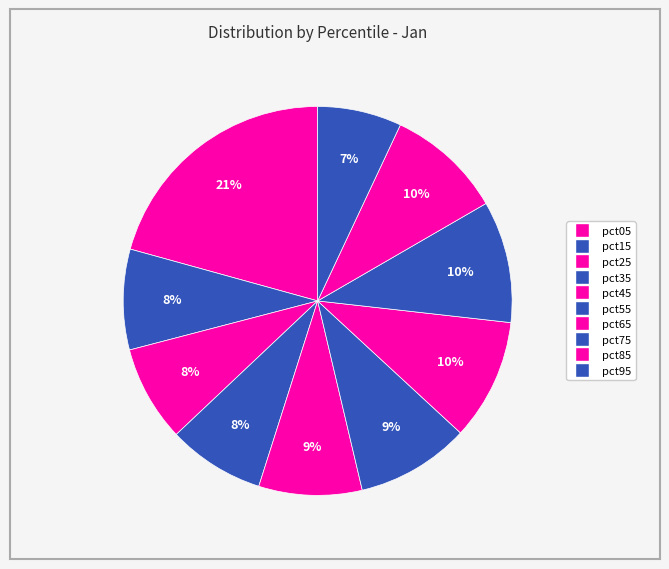

How many slices are in this pie chart?

10